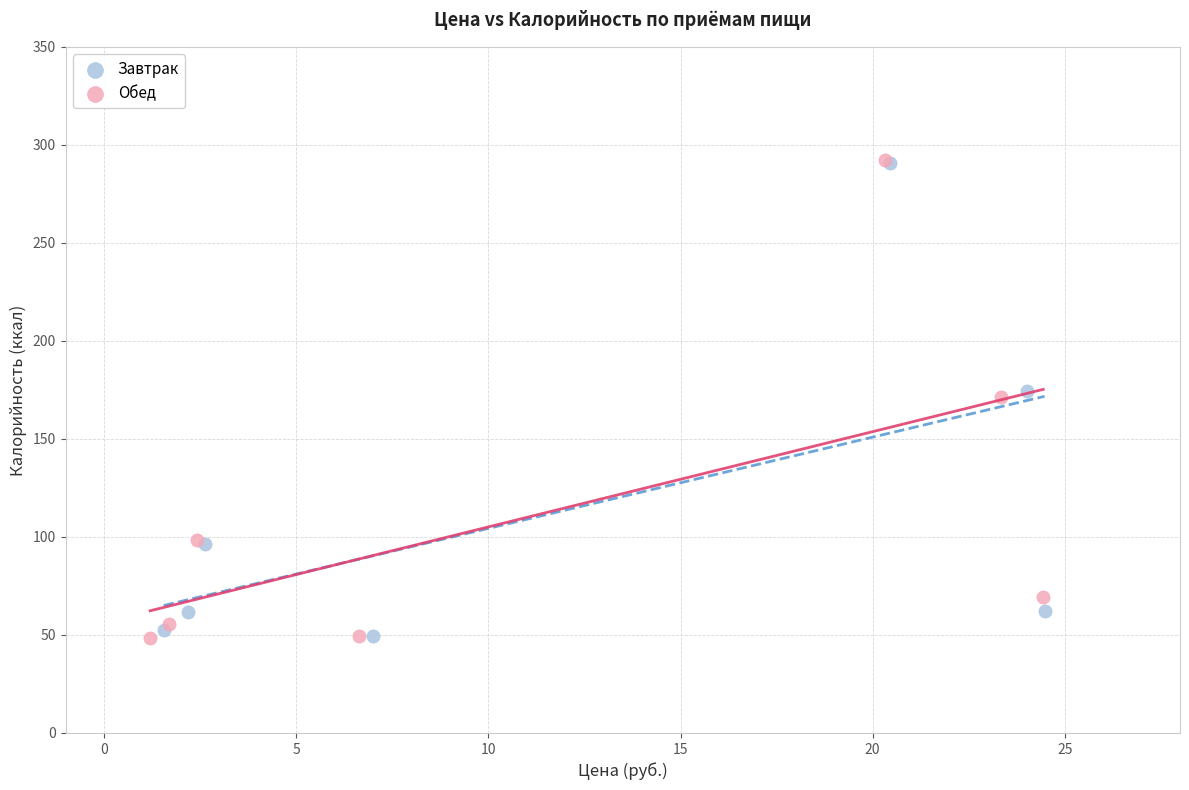

Which series has the widest spread of Y values?

Обед